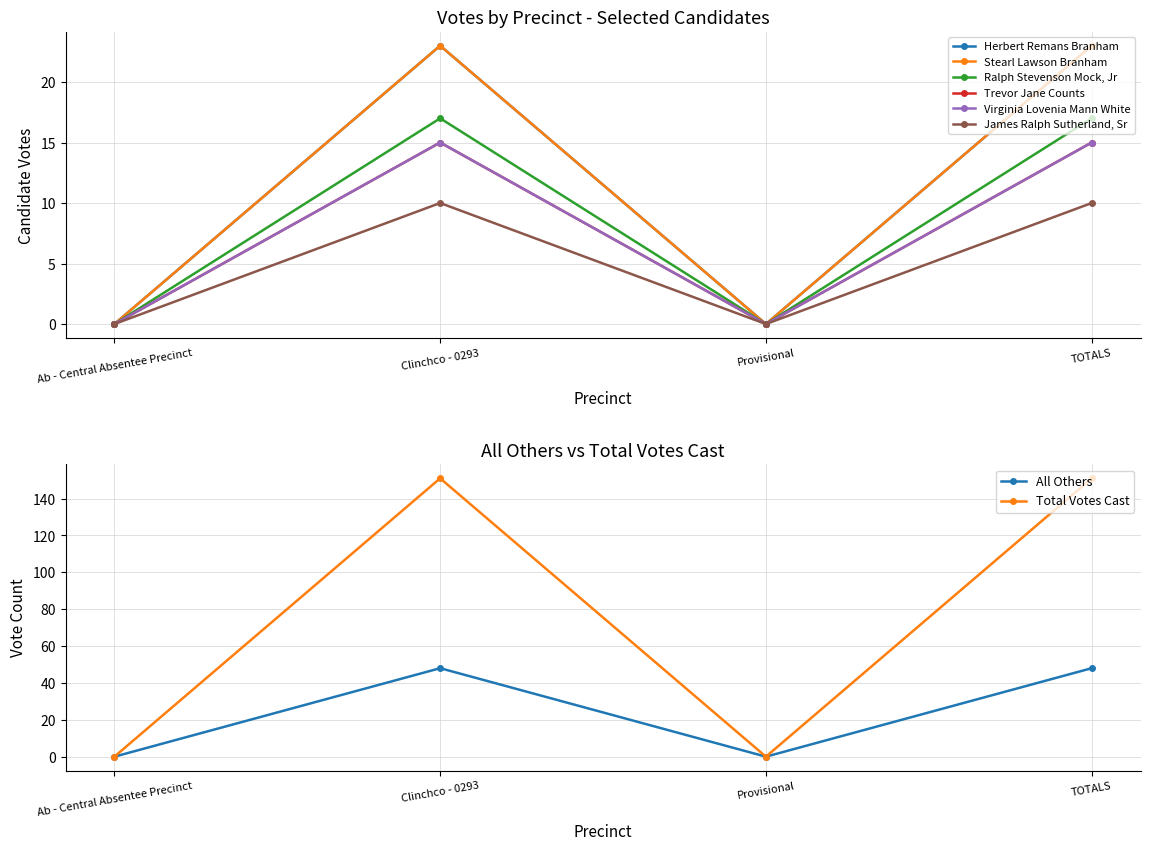

Where is the first local minimum for Ralph Stevenson Mock, Jr?

Provisional